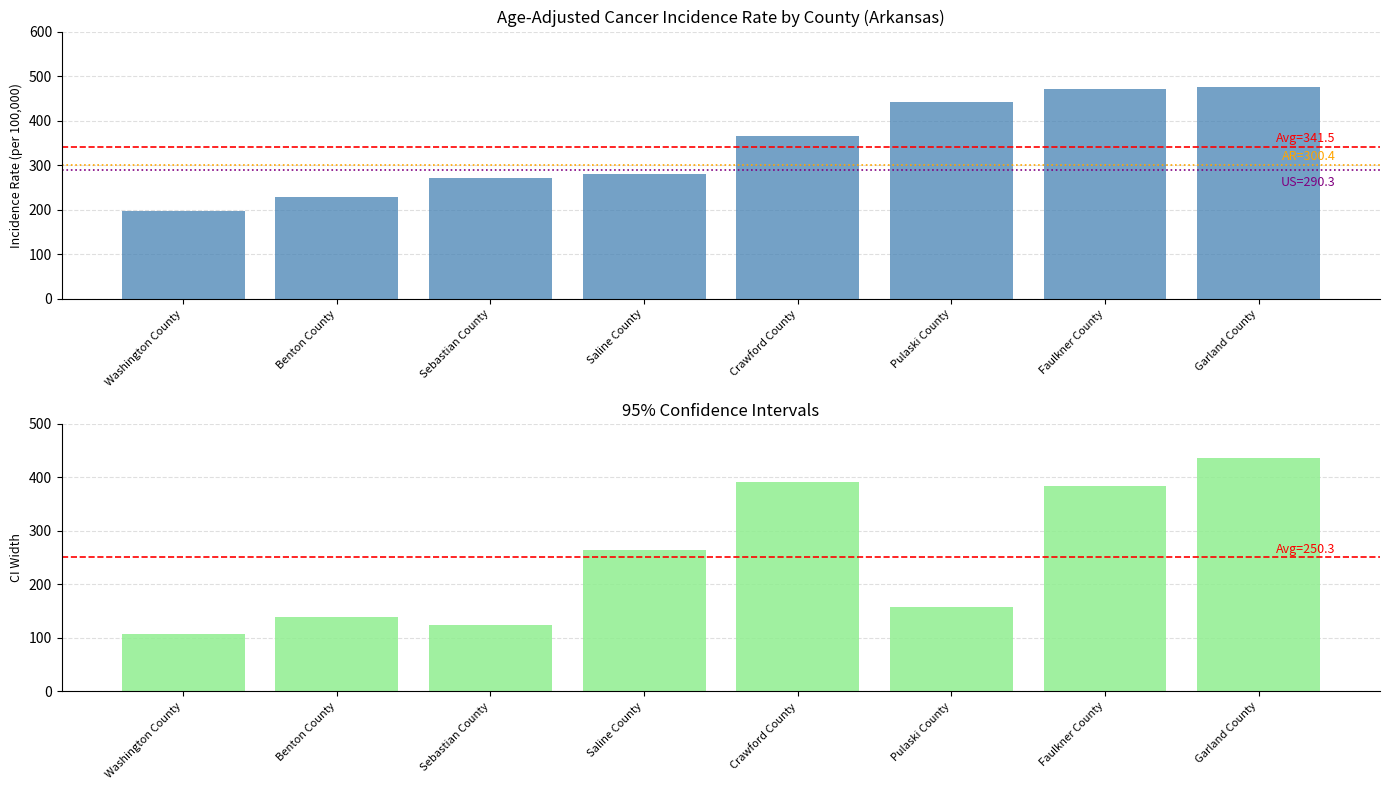

Is it true that Age-Adjusted Incidence Rate equals 588.7 at Crawford County?

False